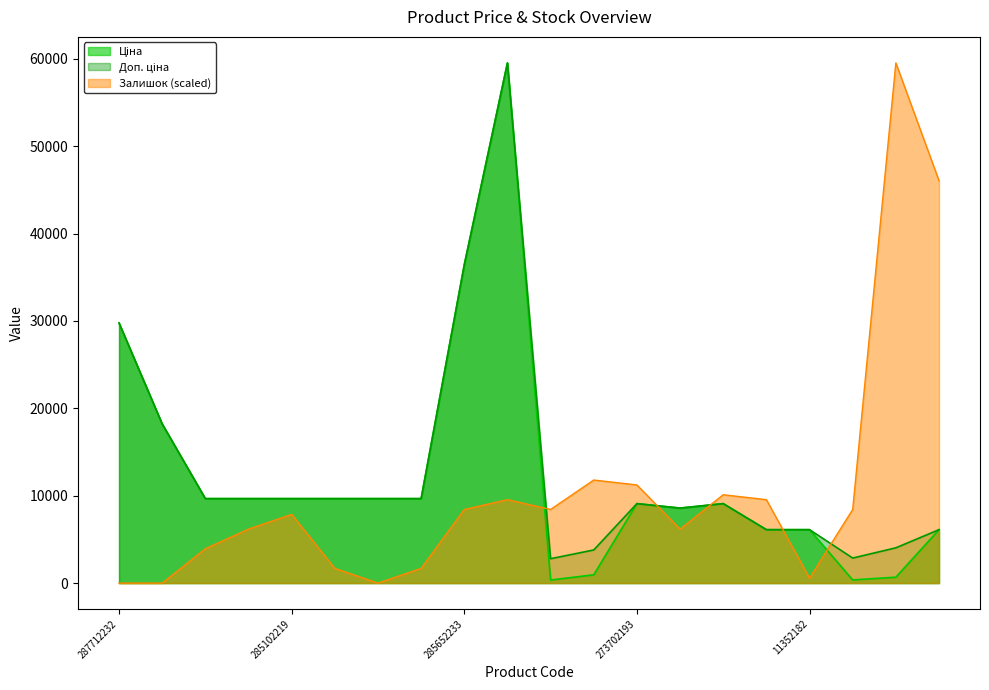

At which label does Ціна first exceed 9664?

287712232